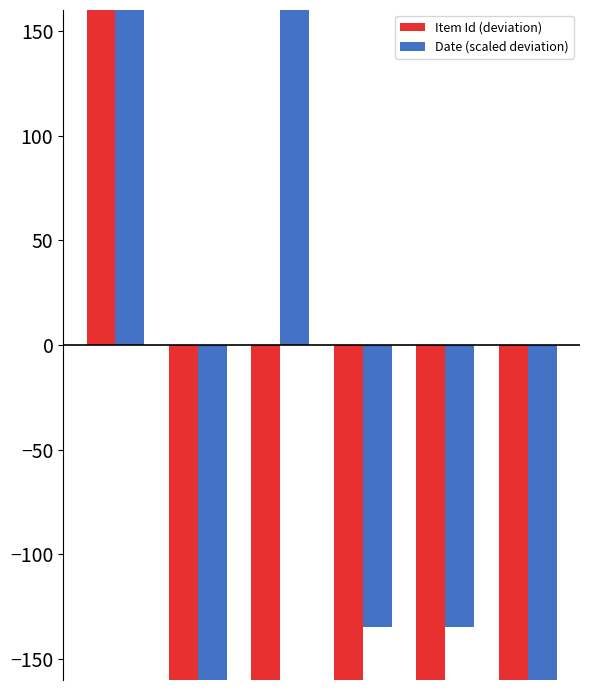

How many groups of bars are there?

6